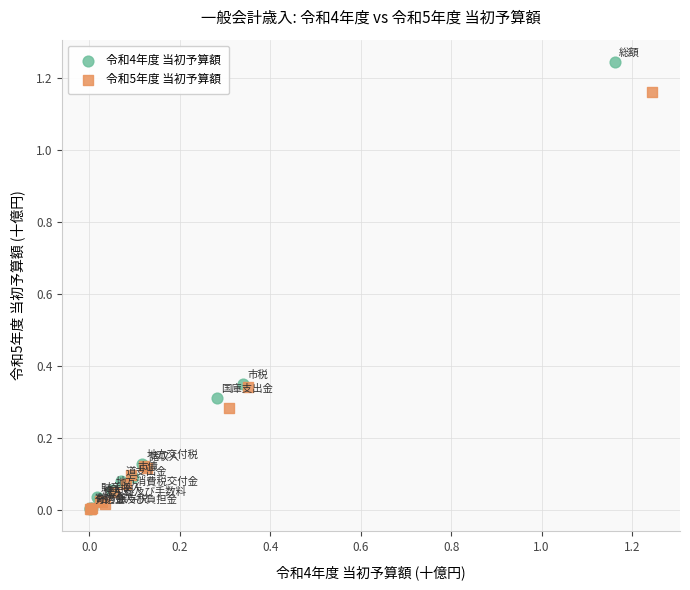

Which series contains the highest Y value?

令和4年度 当初予算額